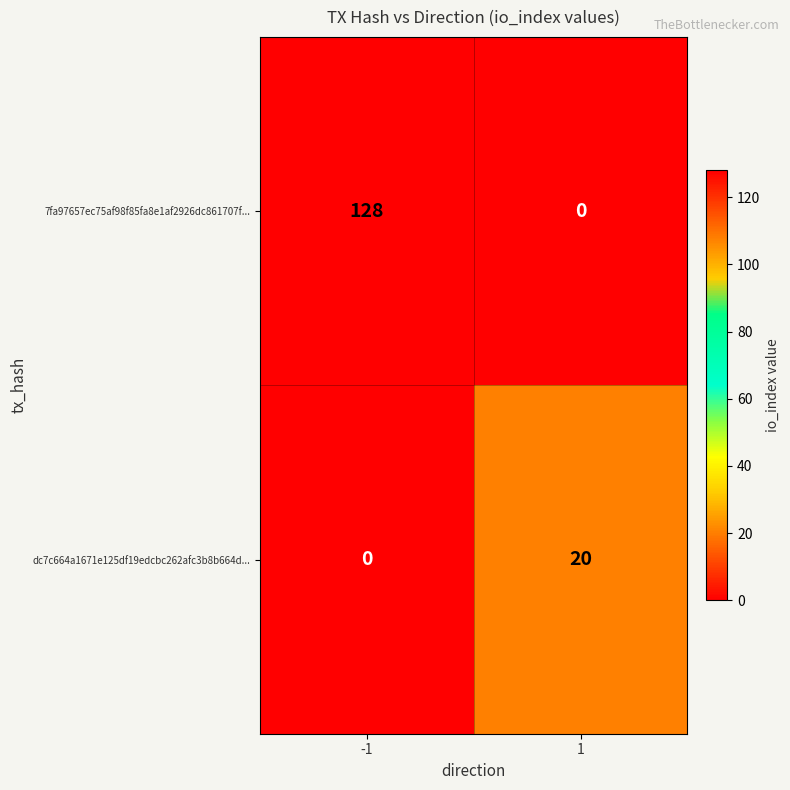

Rank the series at 1 from lowest to highest value.

7fa97657ec75af98f85fa8e1af2926dc861707f..., dc7c664a1671e125df19edcbc262afc3b8b664d...